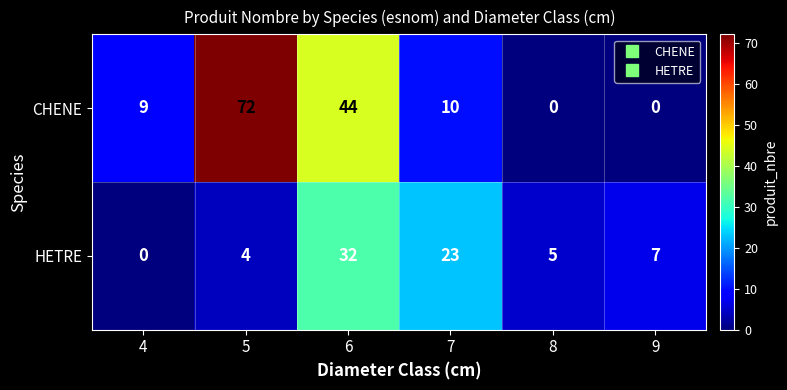

What is the difference between the HETRE values at 4 and 7?

23